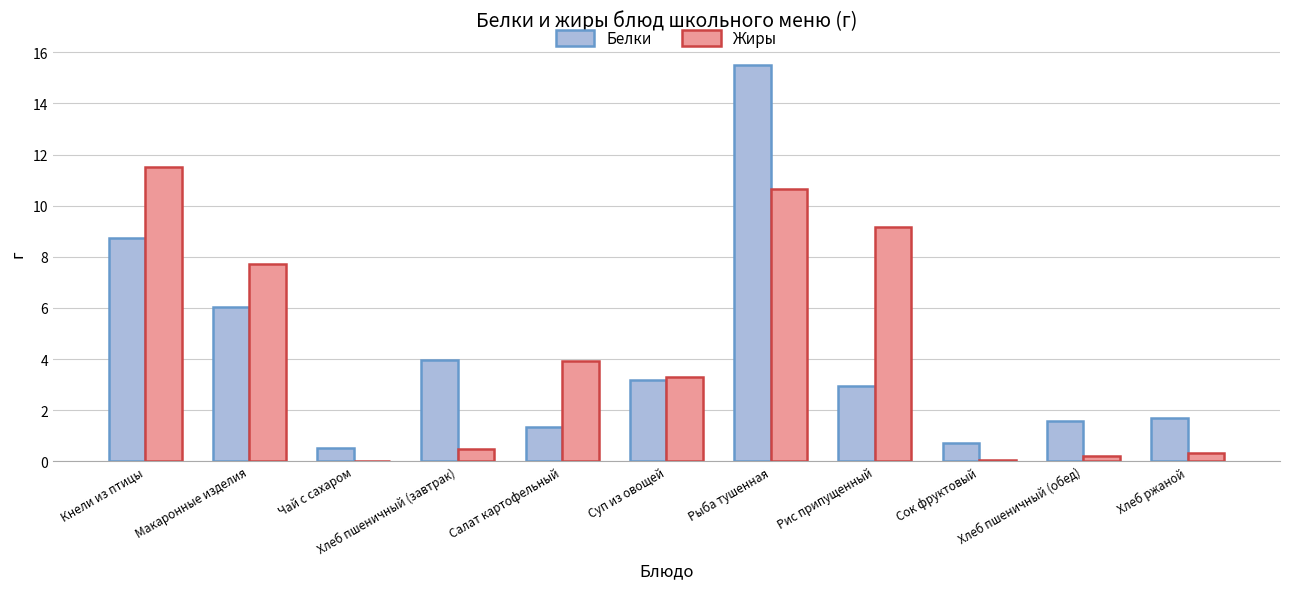

Between Хлеб пшеничный (завтрак) and Хлеб ржаной, which series saw the biggest shift?

Белки